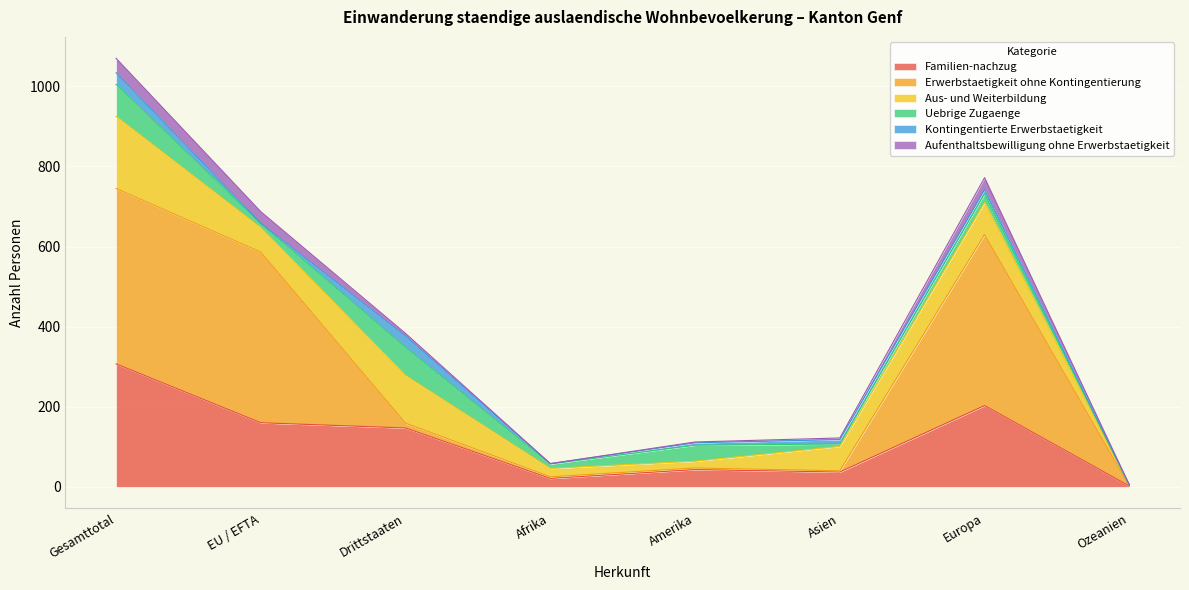

What position from the right is EU / EFTA?

7